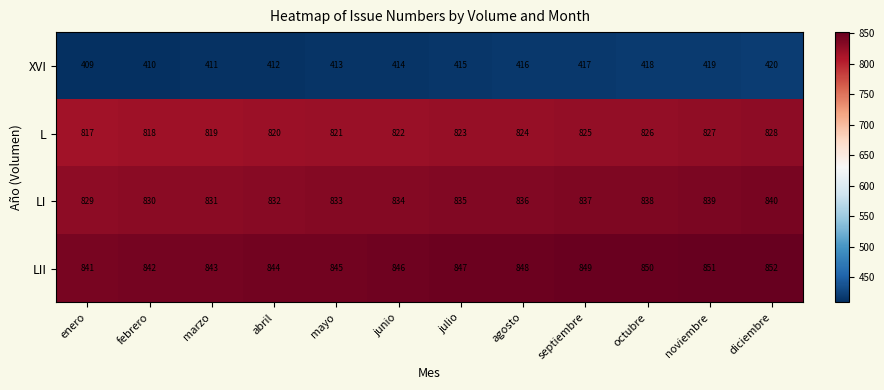

Which category has the lowest value in the L series?

enero